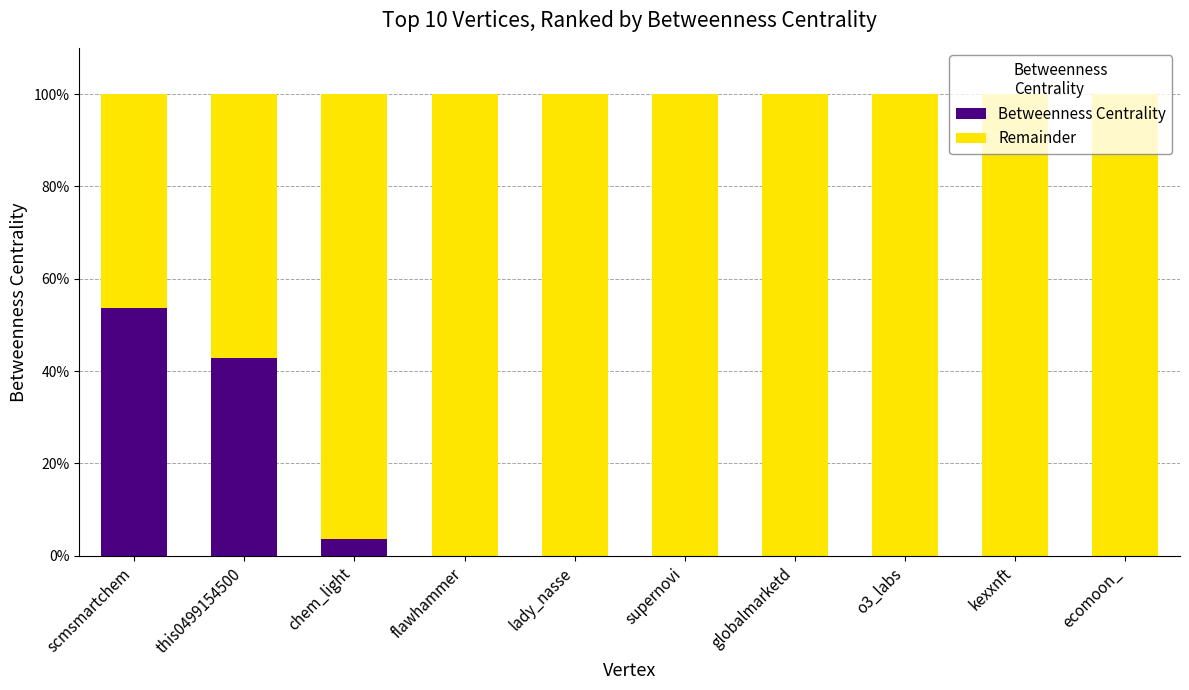

Is it true that Betweenness Centrality equals 30.5 at supernovi?

False